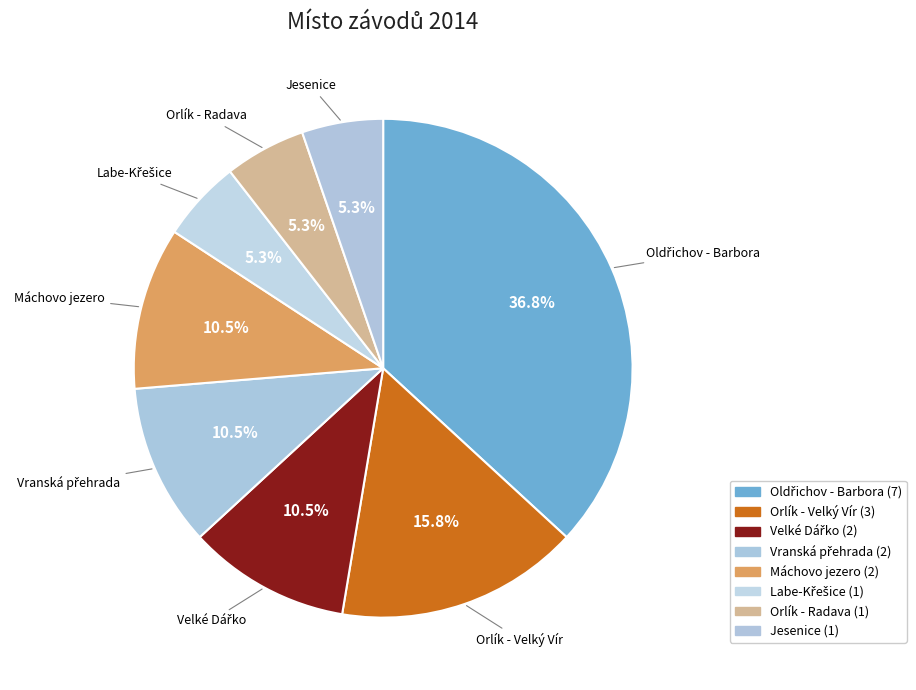

What is the change in value from Vranská přehrada to Orlík - Radava?

-1